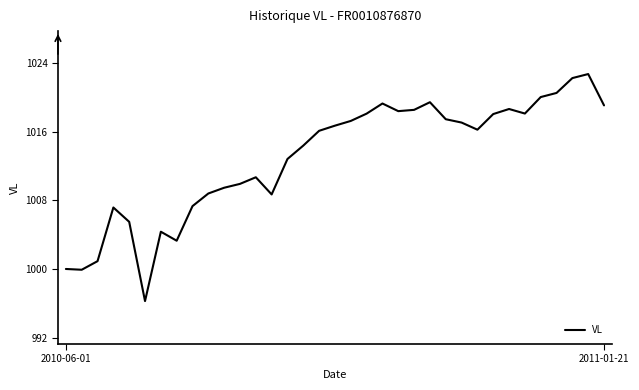

What is the smallest value displayed?

996.3